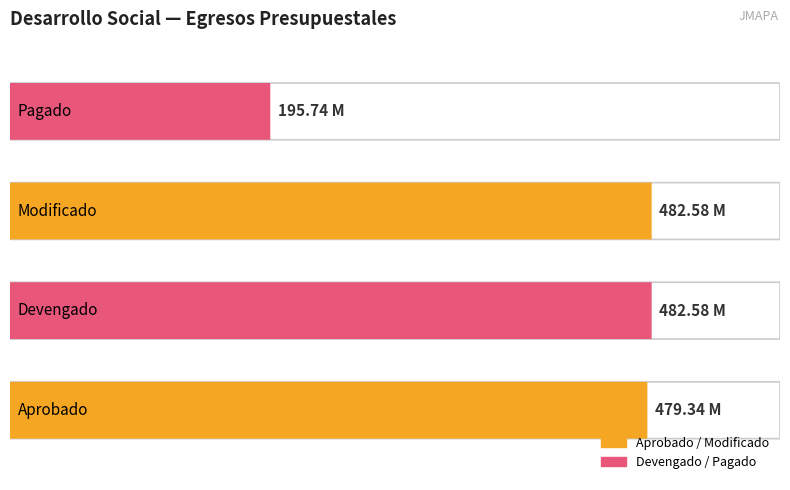

Does the chart contain any negative values?

No